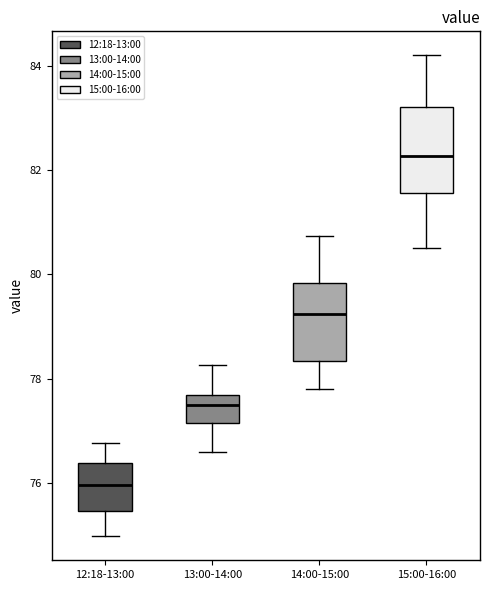

Where does the median line of the box for 14:00-15:00 sit on the y-axis? The values are not printed on the chart, so give them approximately, as read against the axis.

79.2